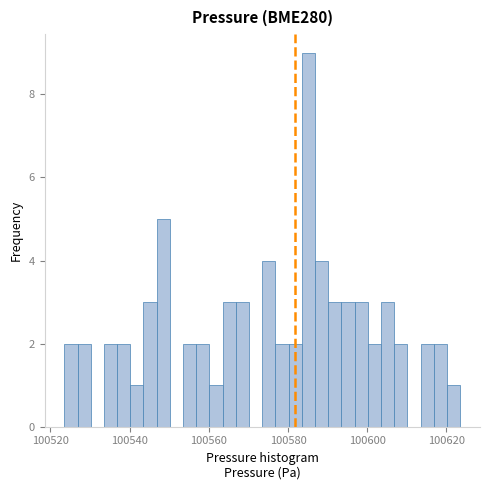

Around what value on the x-axis is the tallest bar? Give the approximate position of its centre, as read against the axis.

100586